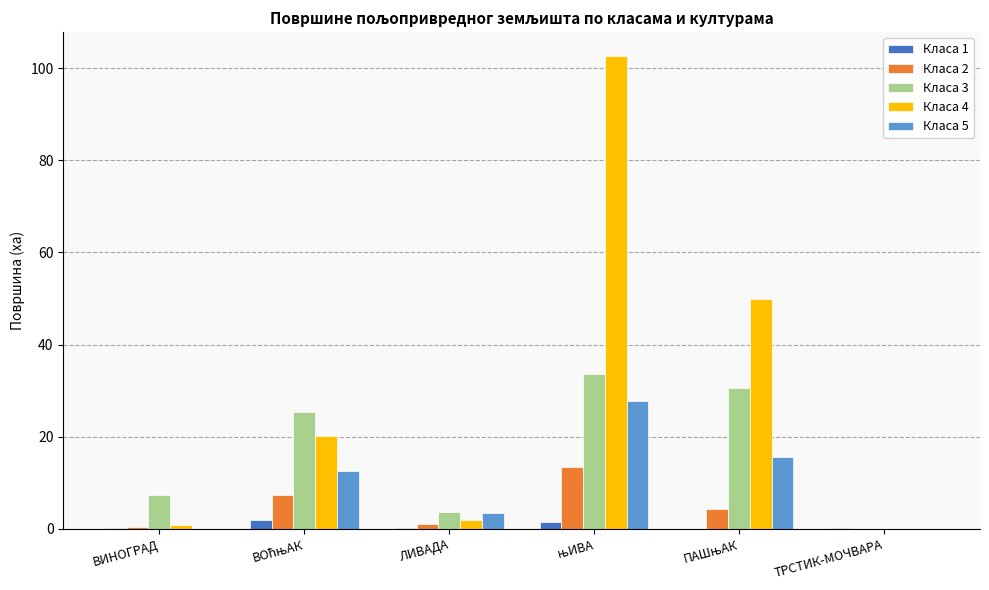

Is it true that Класа 5 equals 0.0 at ТРСТИК-МОЧВАРА?

True